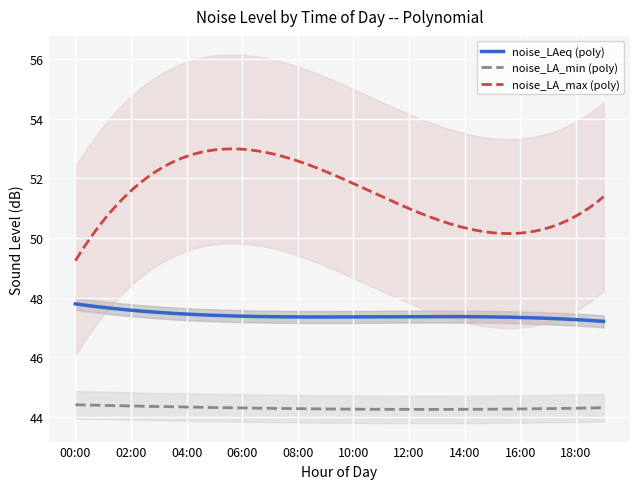

How many lines are shown in the chart?

3